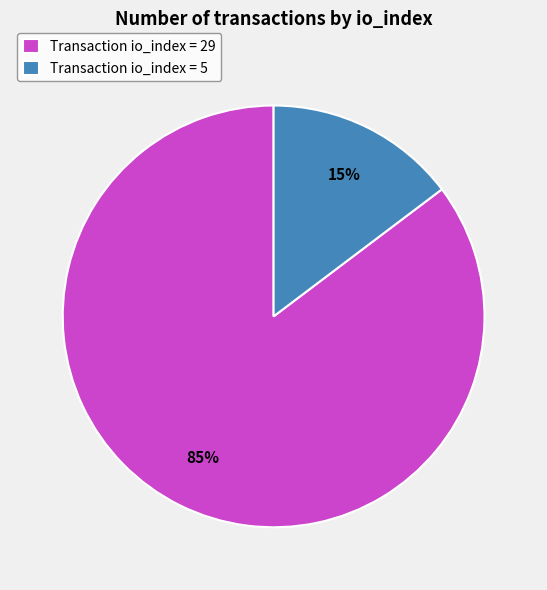

What is the largest slice in the pie chart?

Transaction io_index = 29